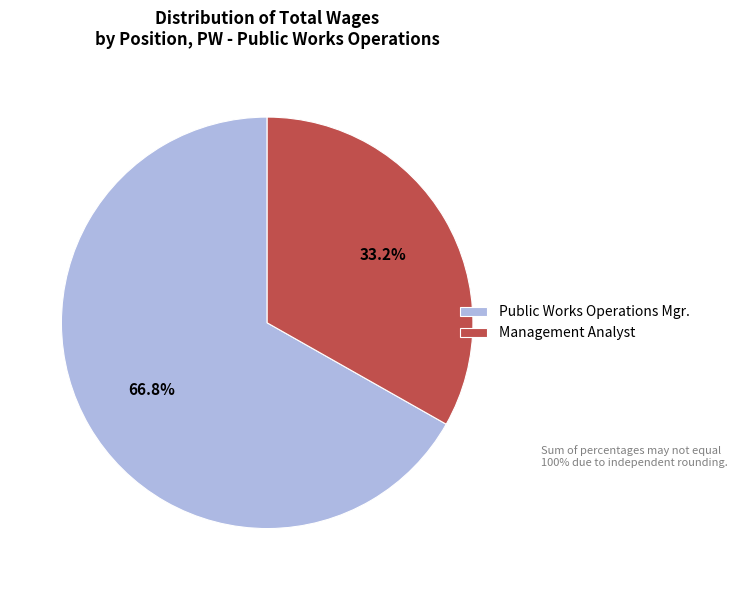

Between Management Analyst and Public Works Operations Mgr., which is larger?

Public Works Operations Mgr.